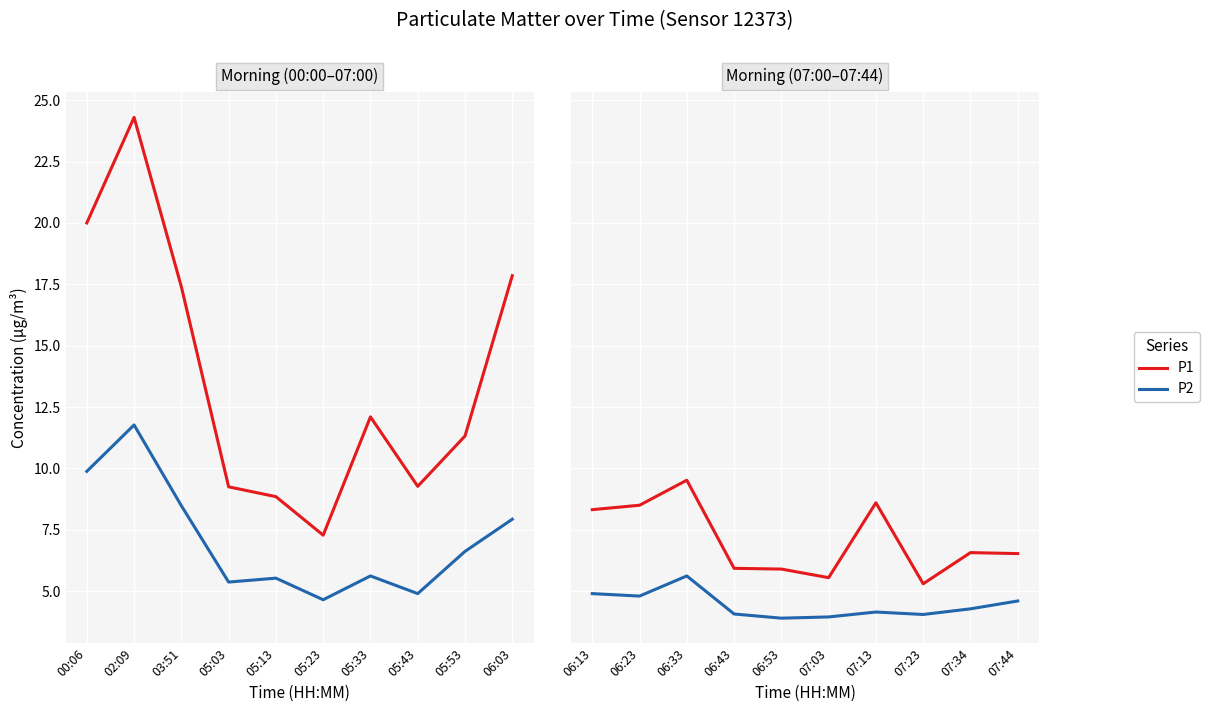

How many data points does each series have?

10